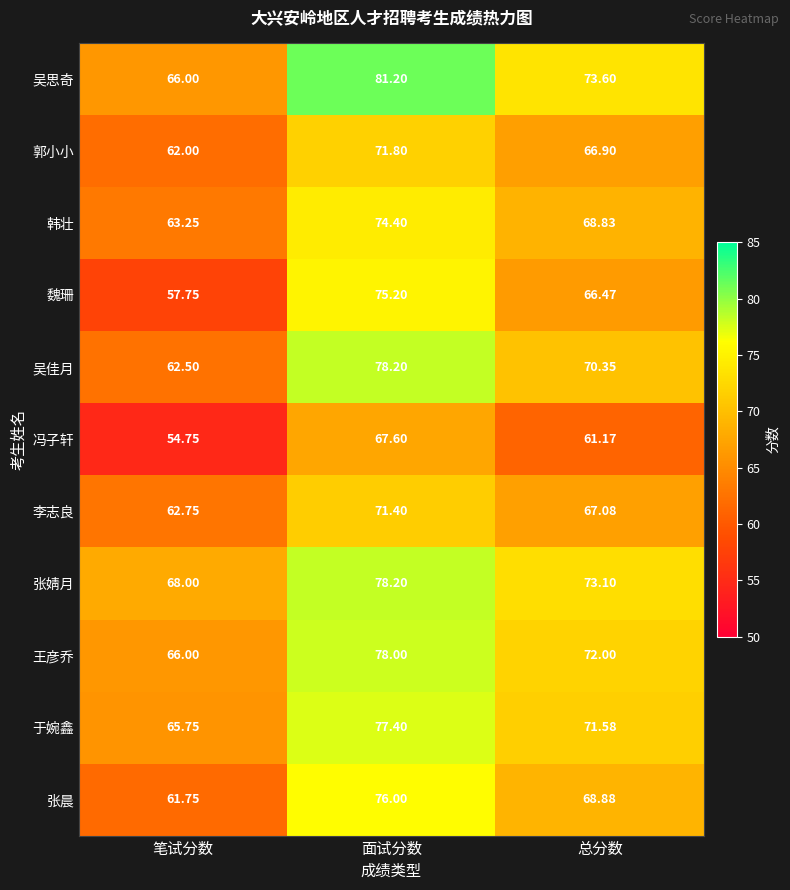

At which label does 张晨 first exceed 68?

面试分数